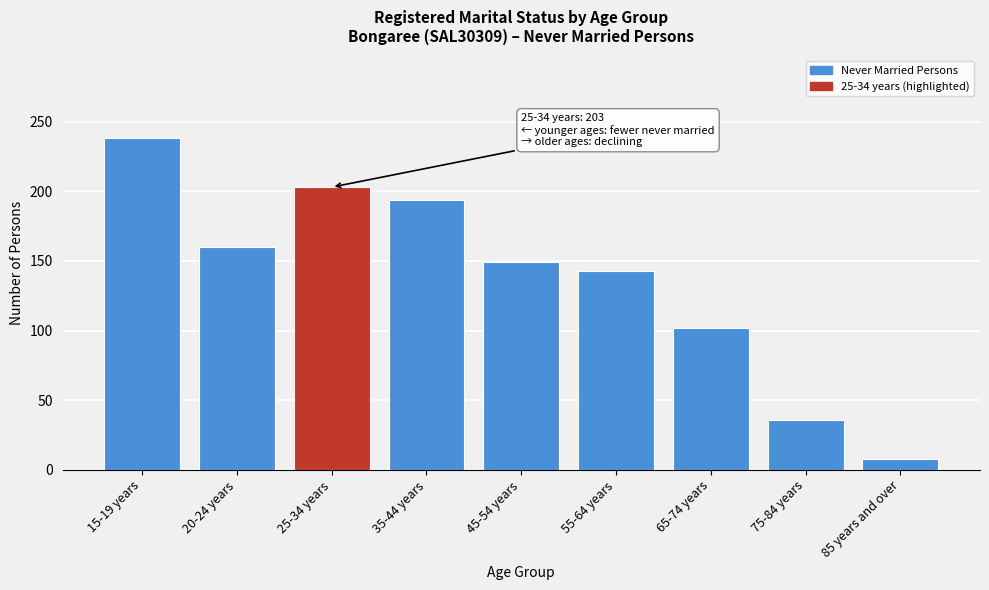

Reading left to right, transcribe all the data shown in this chart.

238	160	203	194	149	143	102	36	8